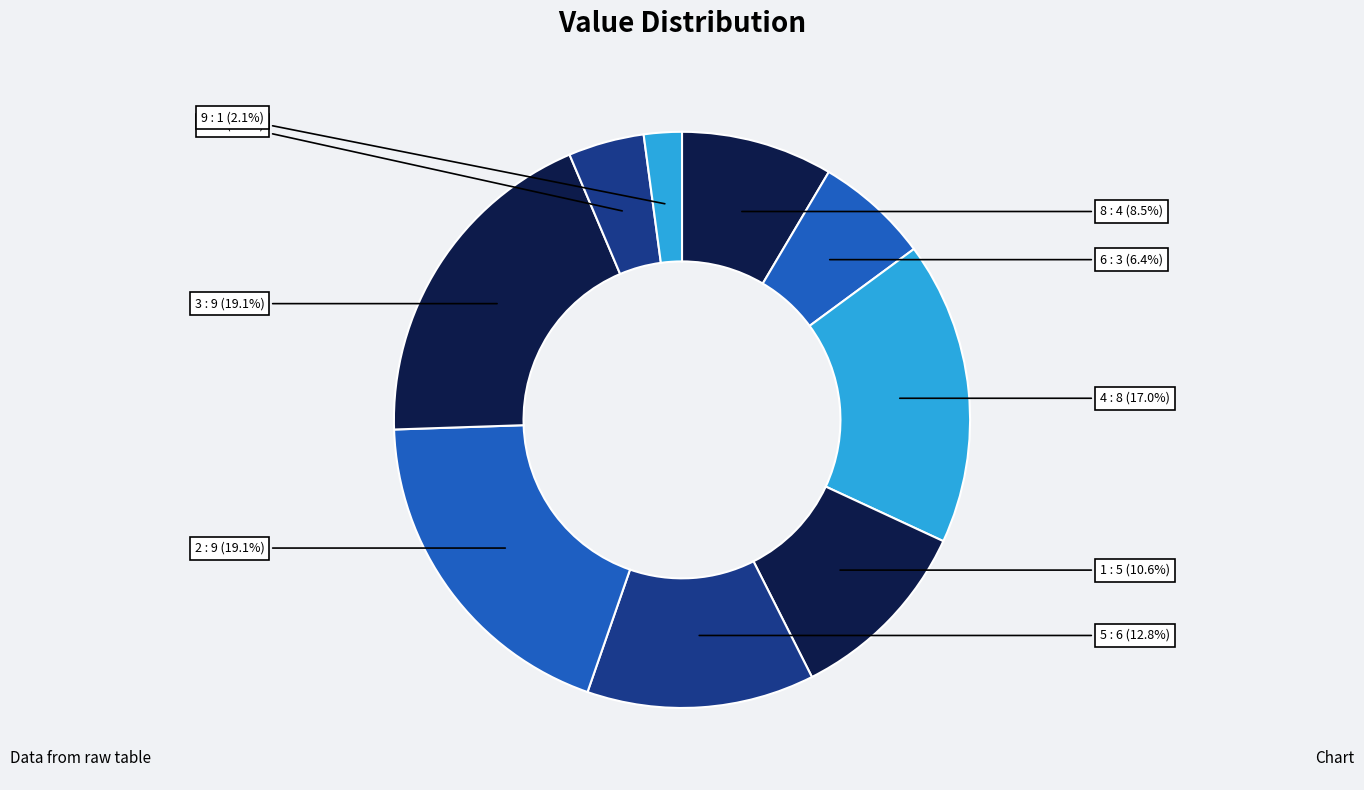

What percentage is NOT represented by 5?

87.2%